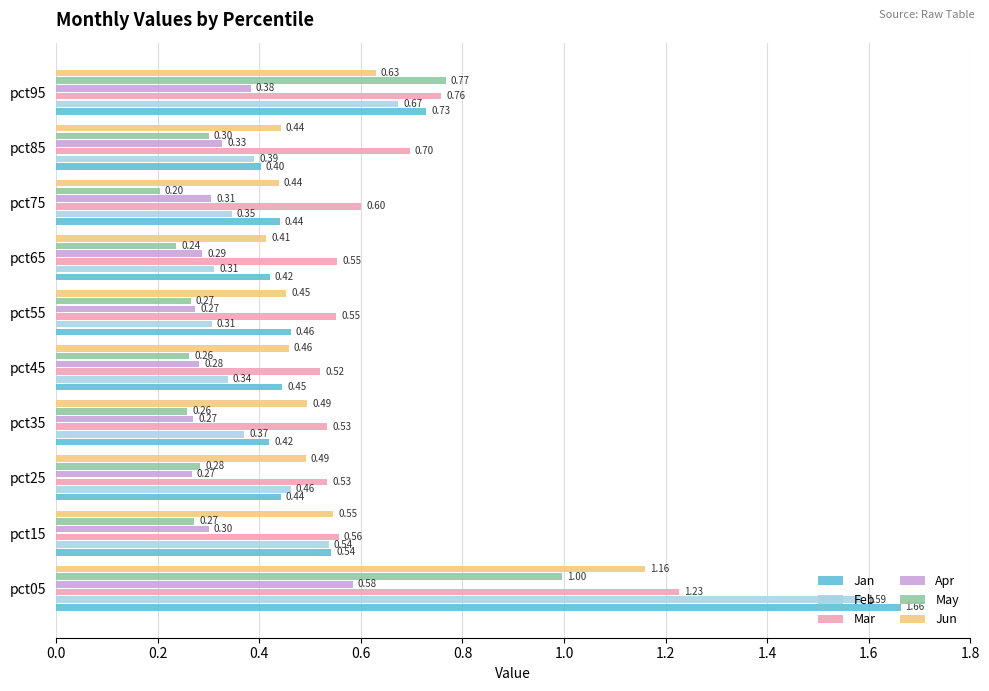

What is the total value across all series at pct15?

2.8